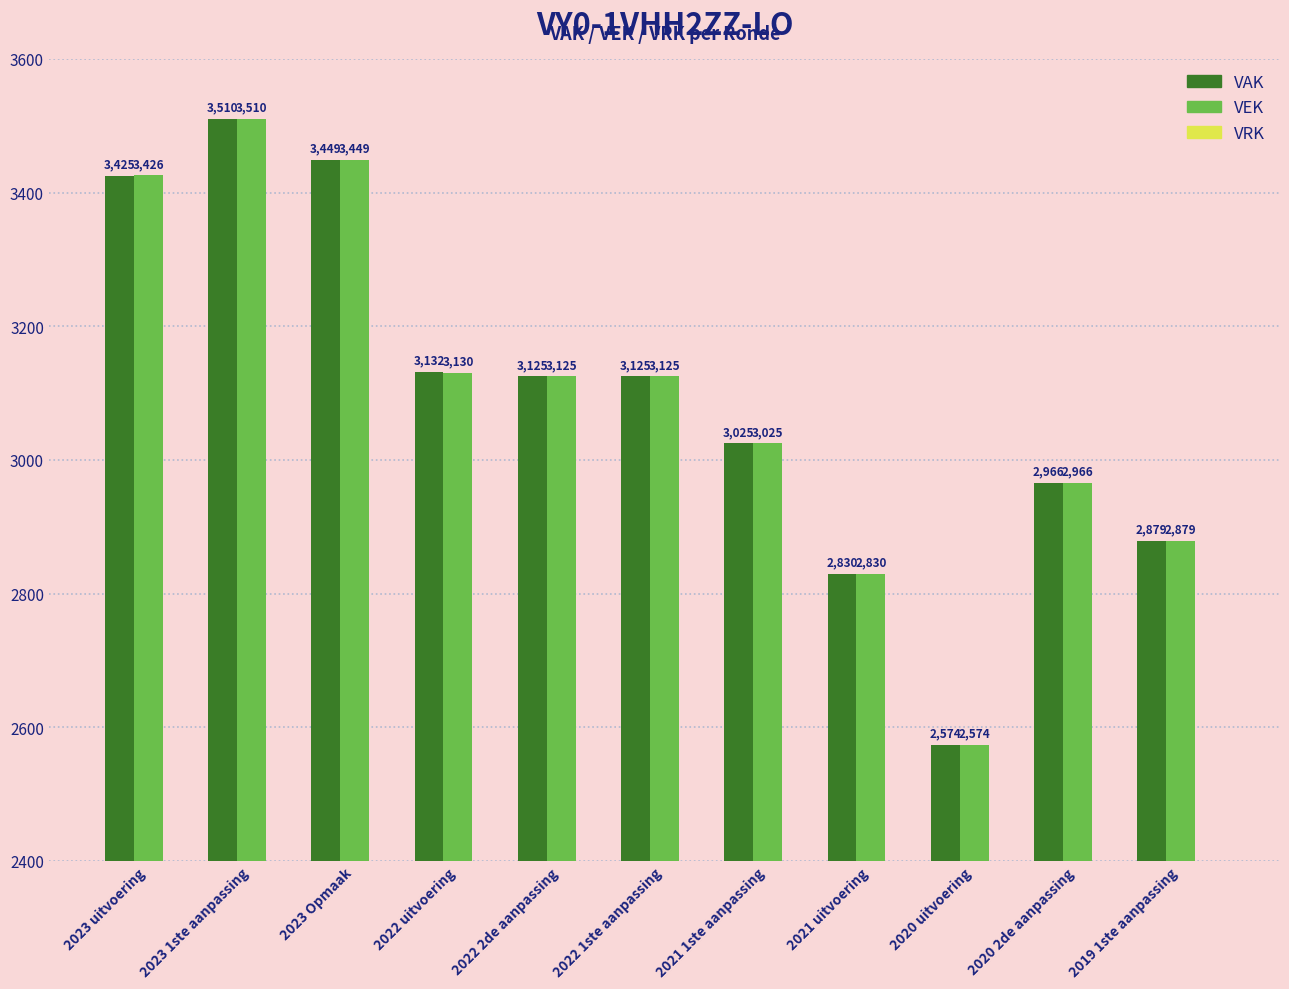

Which series has the largest total across all categories?

VAK